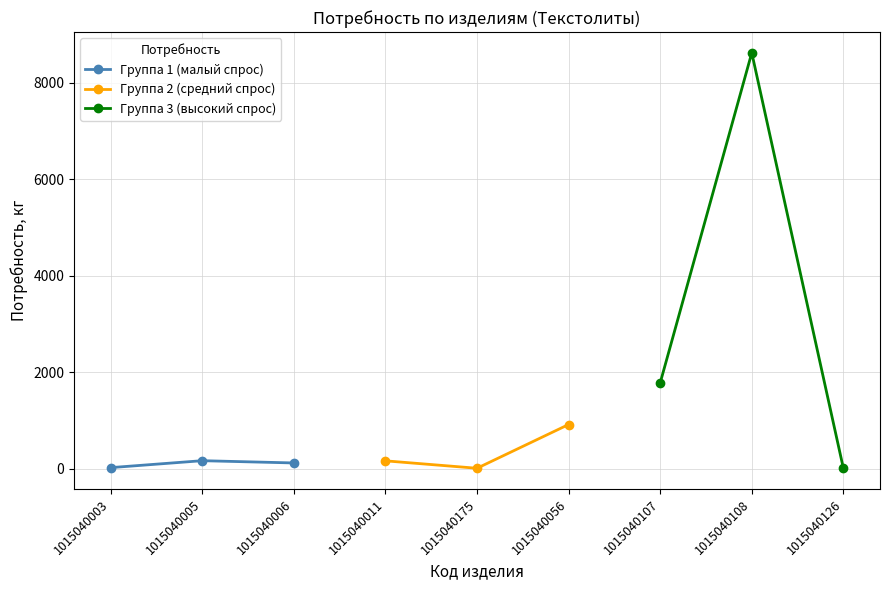

Which has a higher value, 1015040005 or 1015040006?

1015040005